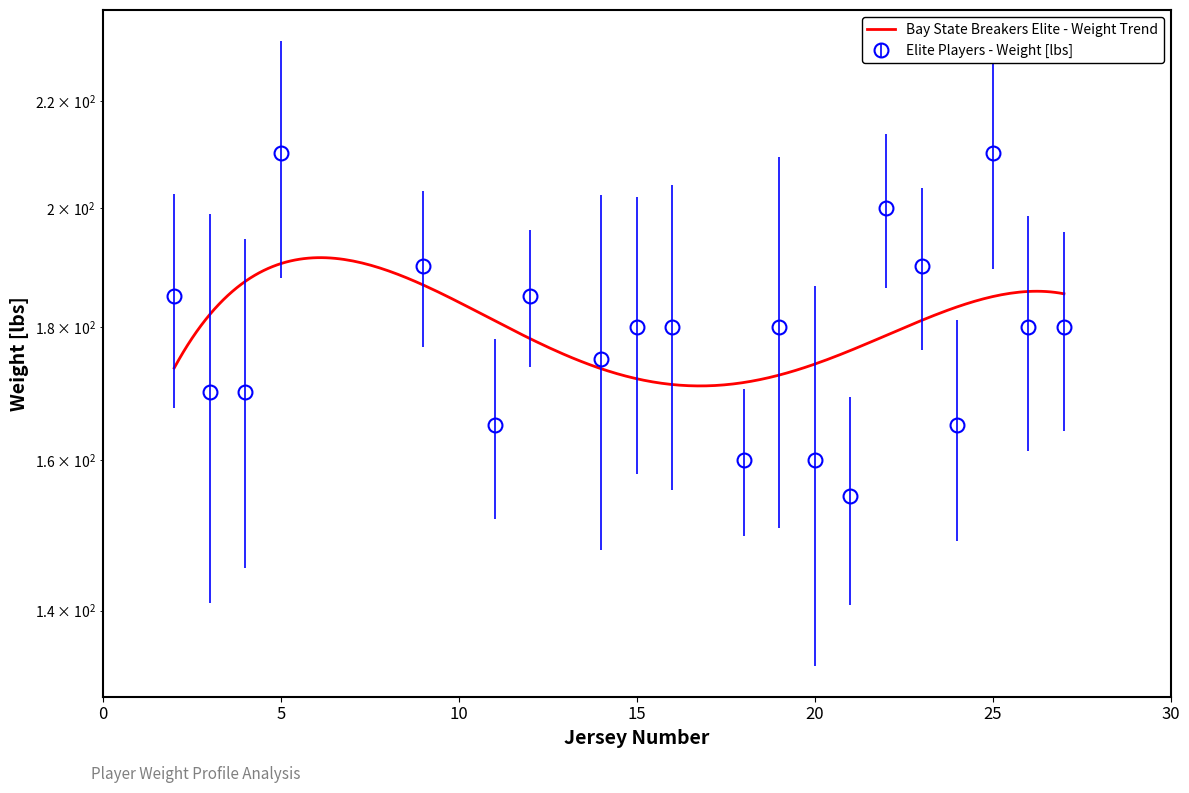

Which label corresponds to the smallest value in the chart?

21